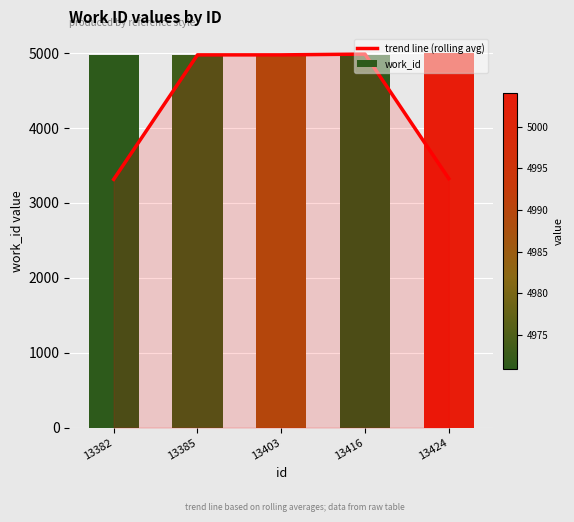

At which category does the chart reach its minimum across all series?

13382